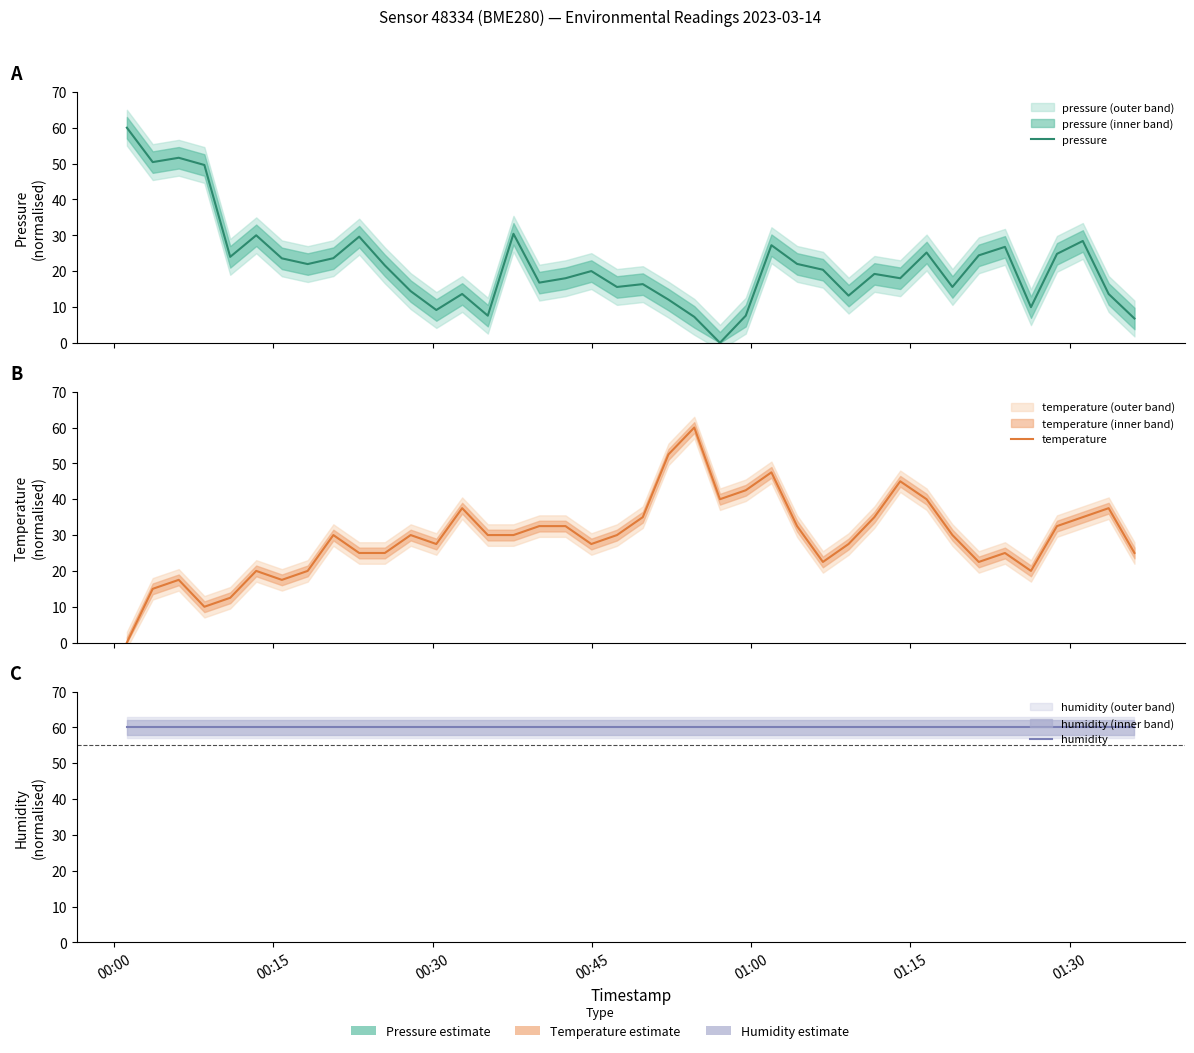

Does the chart have visible grid lines?

No